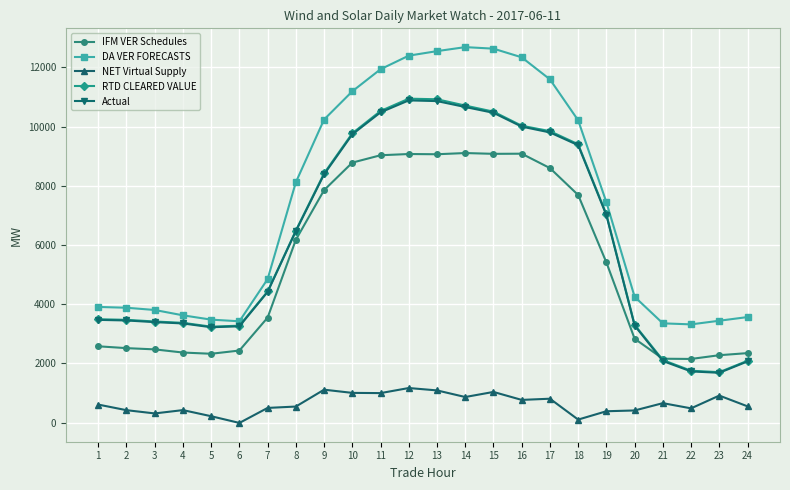

True or false: DA VER FORECASTS and IFM VER Schedules cross at least once.

False